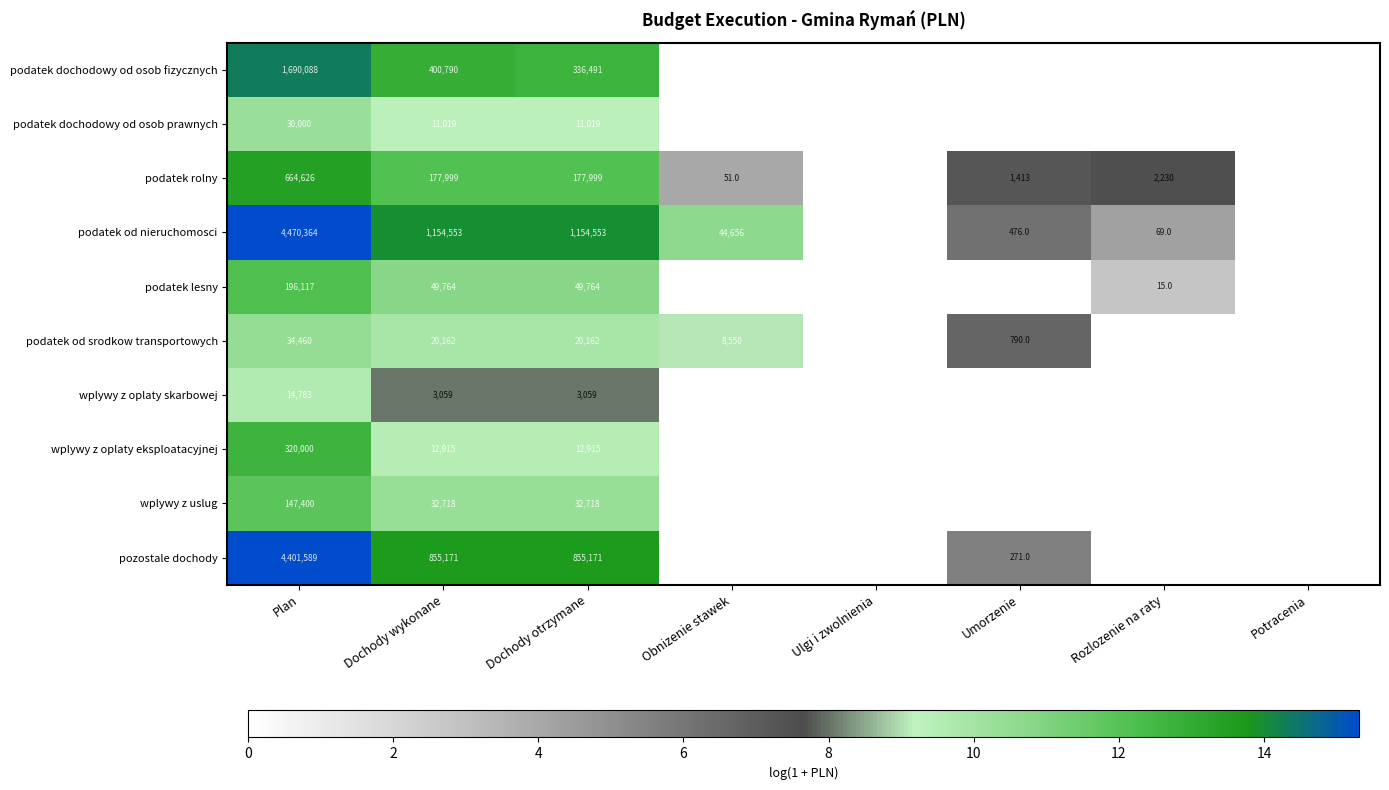

Between Rozlozenie na raty and Ulgi i zwolnienia, which is larger?

Rozlozenie na raty